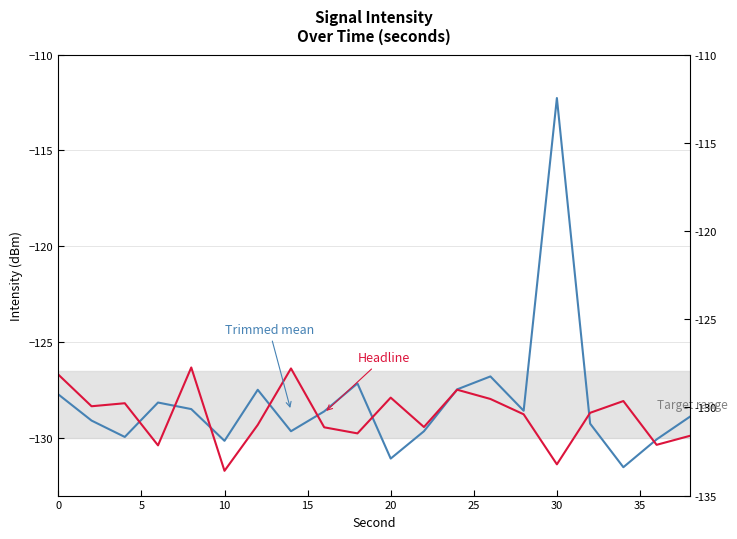

How many categories are shown in the chart?

20